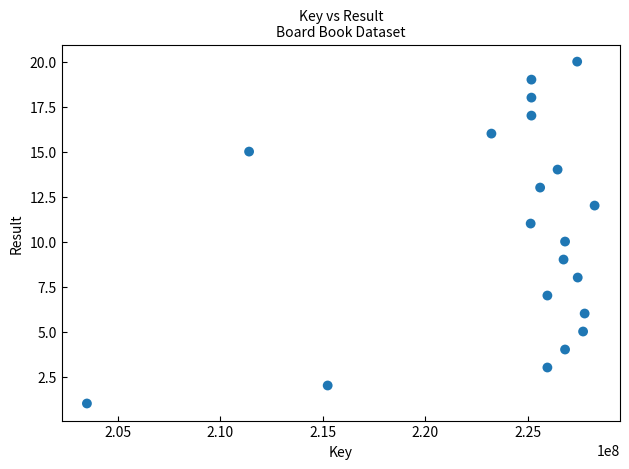

What is the range of X values (max minus min)?

24765134